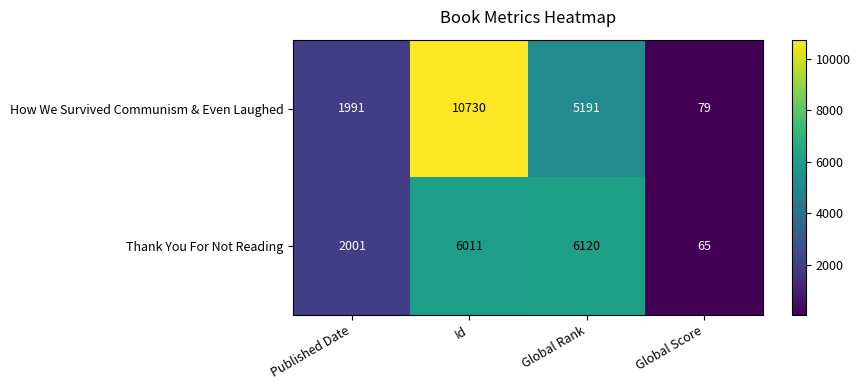

How many values in the Thank You For Not Reading series are below 6011?

2